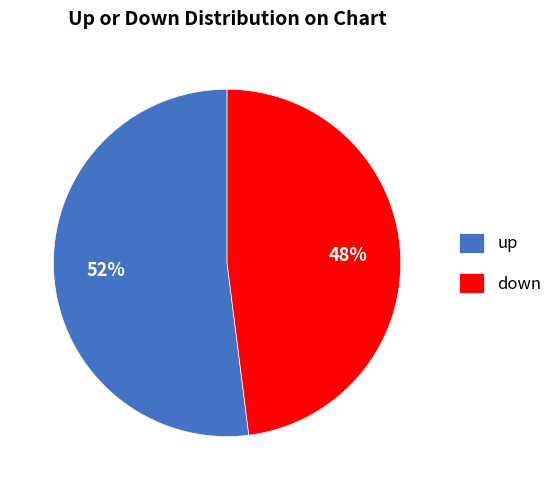

To the nearest percent, what is the difference between the largest and smallest slice percentages?

4%